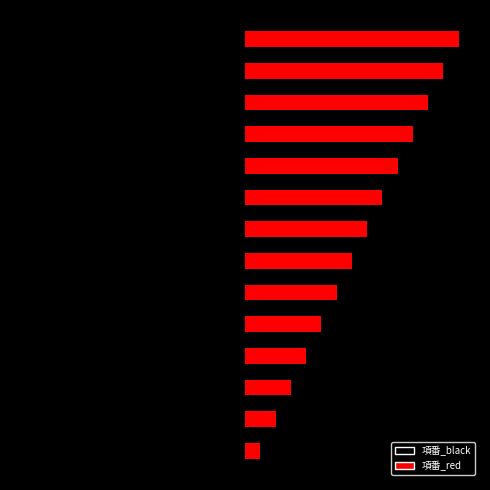

Count the number of categories in the chart.

14